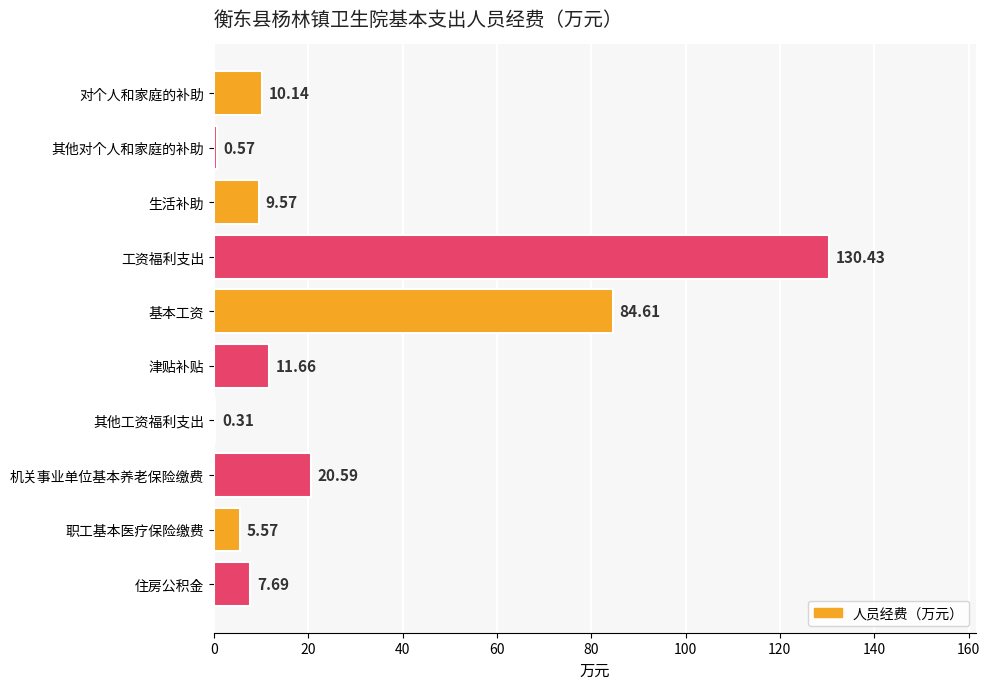

What is the sum of the values at 工资福利支出 and 住房公积金?

138.1